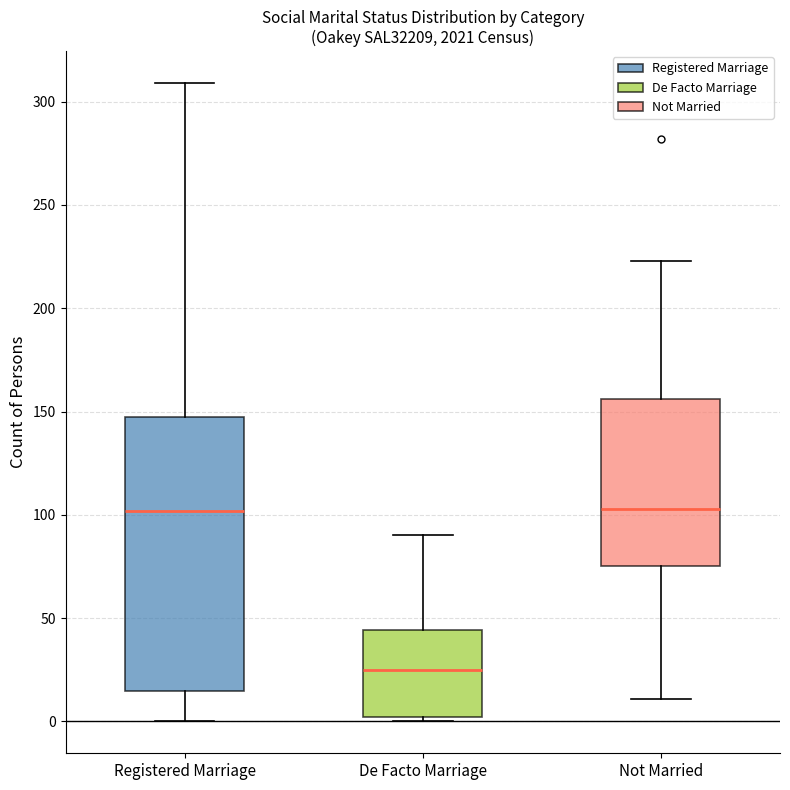

Where is the upper edge of the box for Registered Marriage on the y-axis? The values are not printed on the chart, so give them approximately, as read against the axis.

150